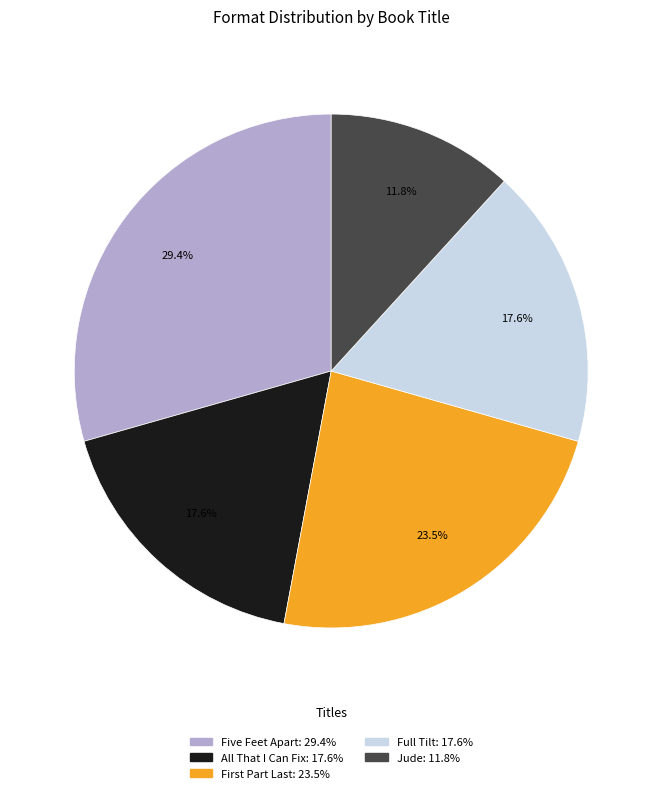

Is it true that Full Tilt is 7% of the pie?

False